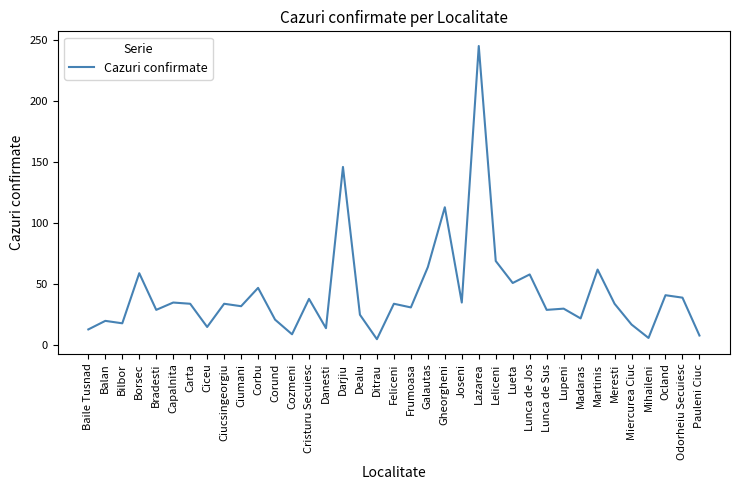

What position from the right is Baile Tusnad?

37